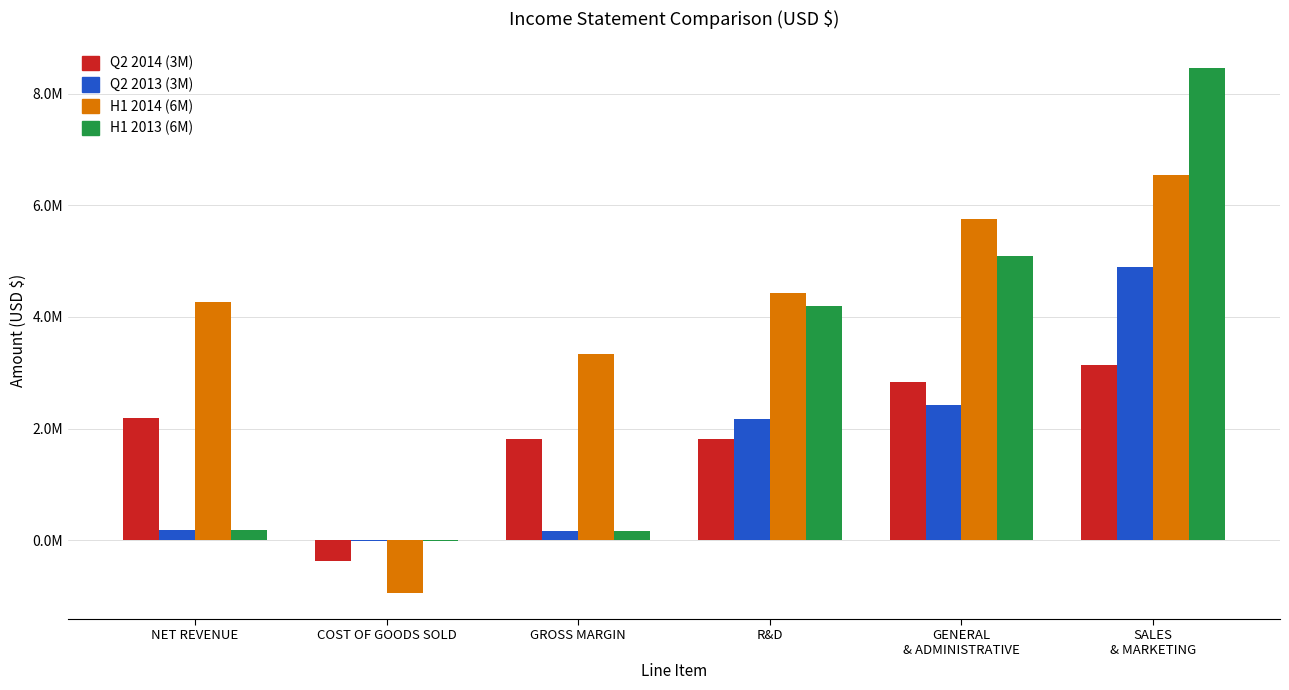

The H1 2013 (6M) series shows 5099000 at GENERAL
& ADMINISTRATIVE. True or false?

True